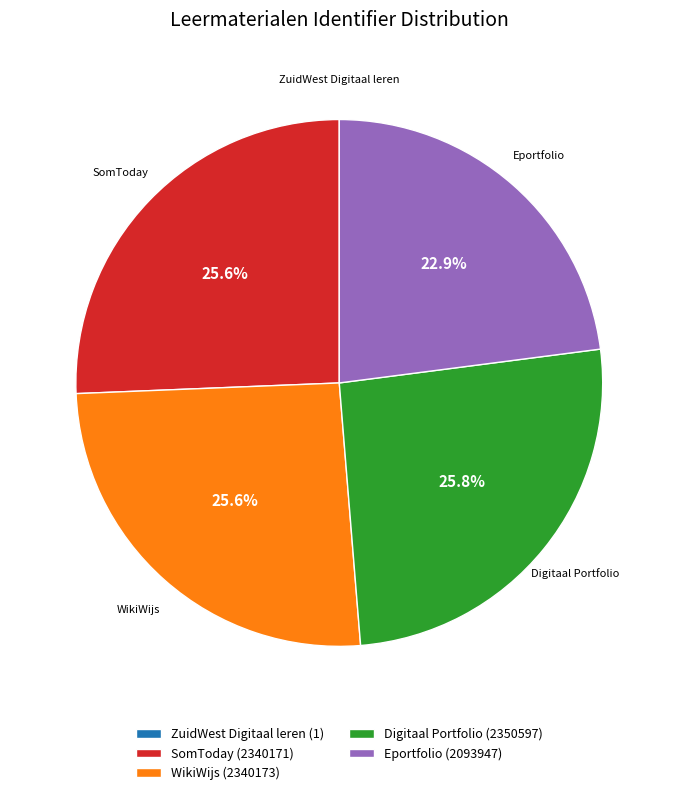

What is the total percentage of Eportfolio (2093947) and Digitaal Portfolio (2350597)?

48.7%